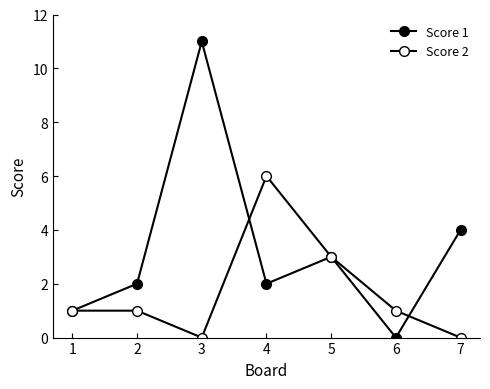

The value of Score 1 at 2 is 2. True or false?

True